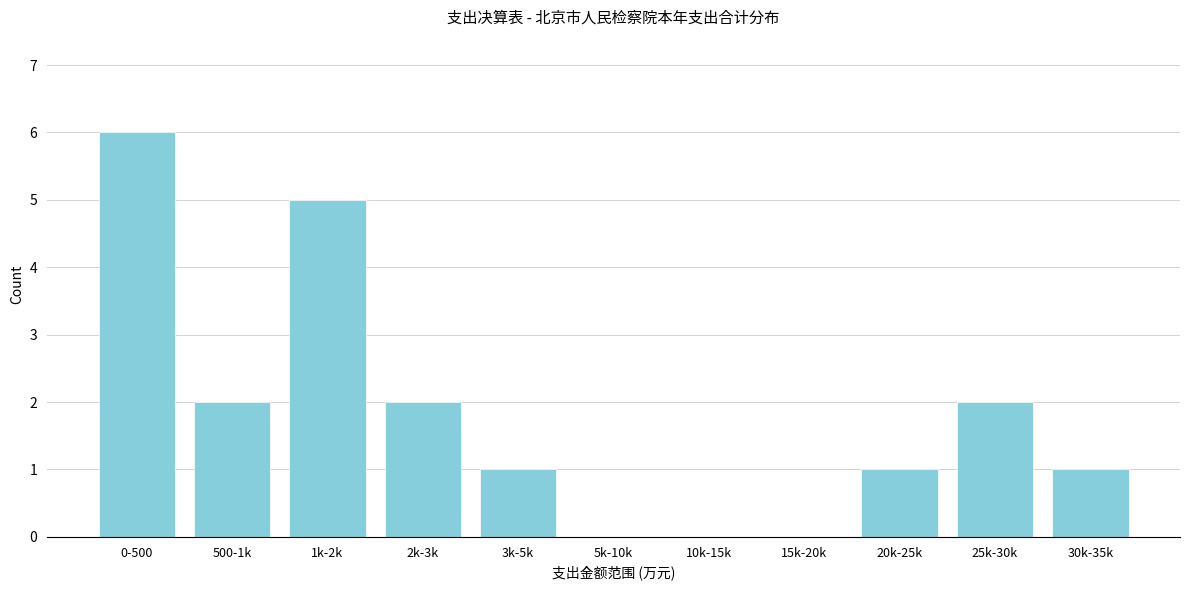

Reading left to right, transcribe all the data shown in this chart.

0-500=6	500-1k=2	1k-2k=5	2k-3k=2	3k-5k=1	5k-10k=0	10k-15k=0	15k-20k=0	20k-25k=1	25k-30k=2	30k-35k=1